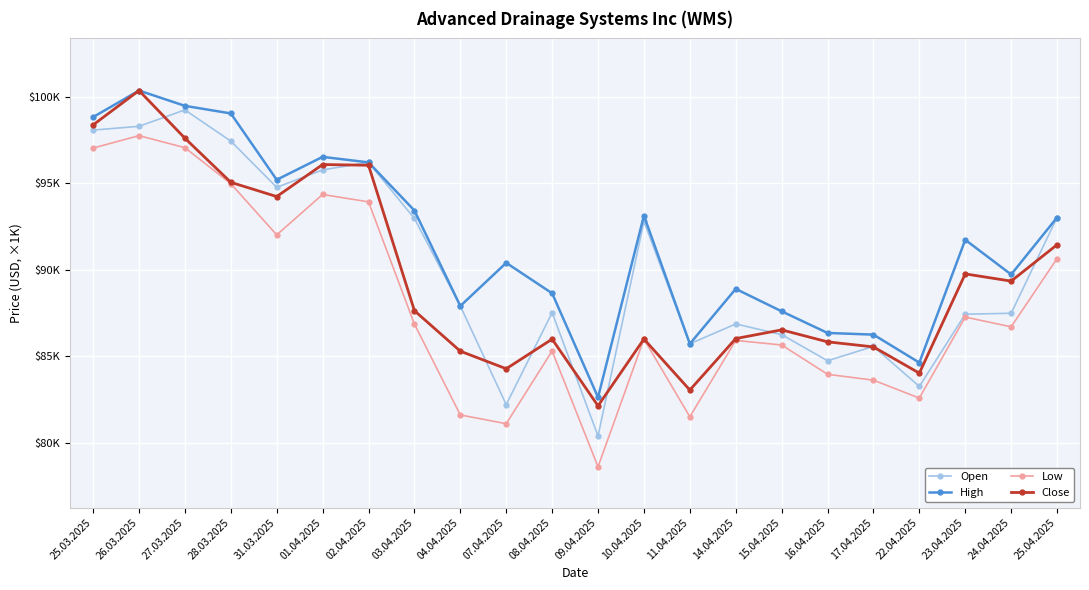

In Close, how many points are higher than both neighbors (excluding endpoints)?

6